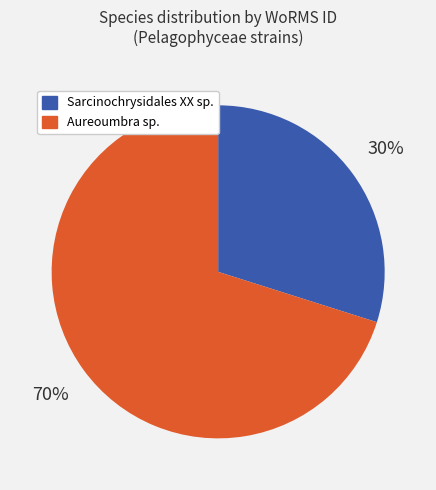

Is Sarcinochrysidales XX sp. the majority of the pie?

No